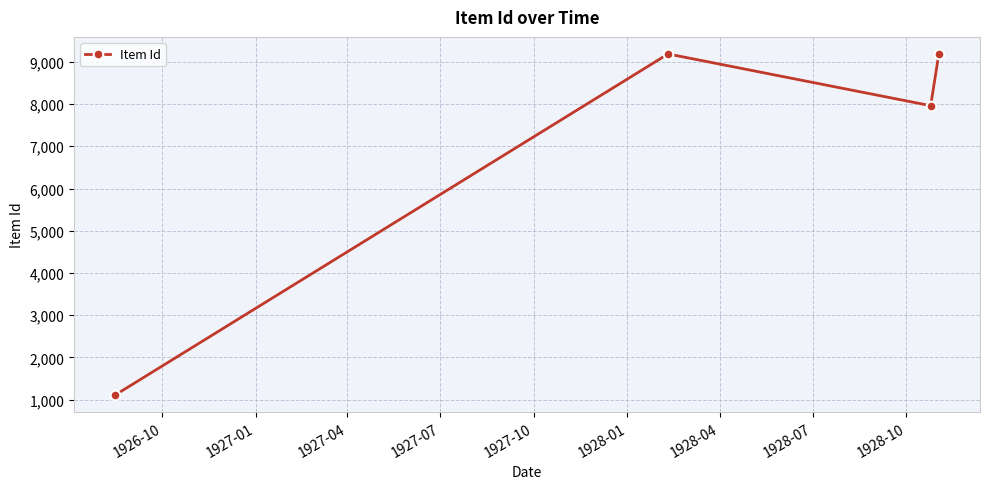

Does the chart display data point markers on the line(s)?

Yes